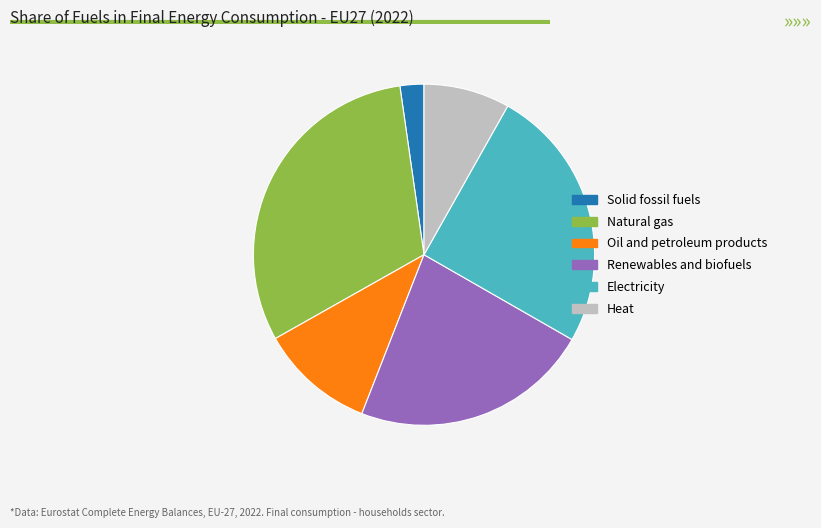

Is there a majority slice in this chart?

No